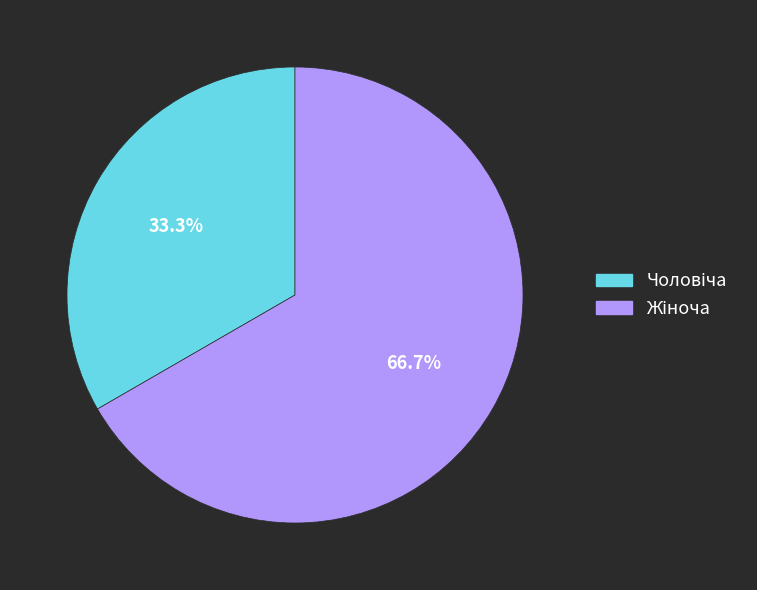

Is there a majority slice in this chart?

Yes